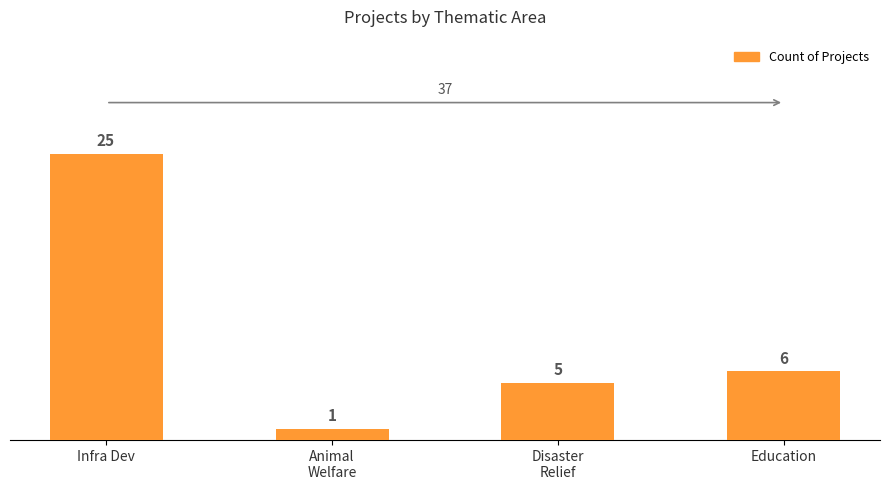

Reading left to right, list all the values displayed in this chart.

Infra Dev=25	Animal
Welfare=1	Disaster
Relief=5	Education=6